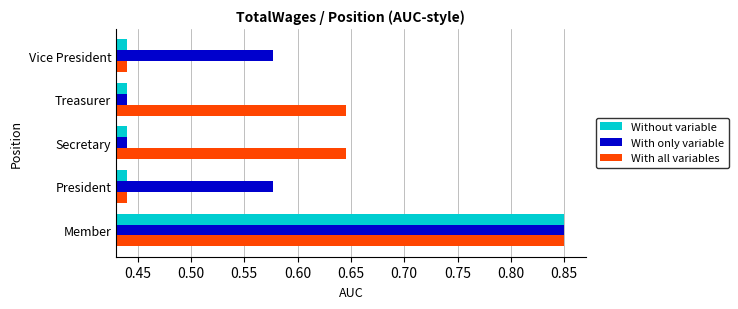

Between President and Secretary, which series saw the biggest shift?

With all variables